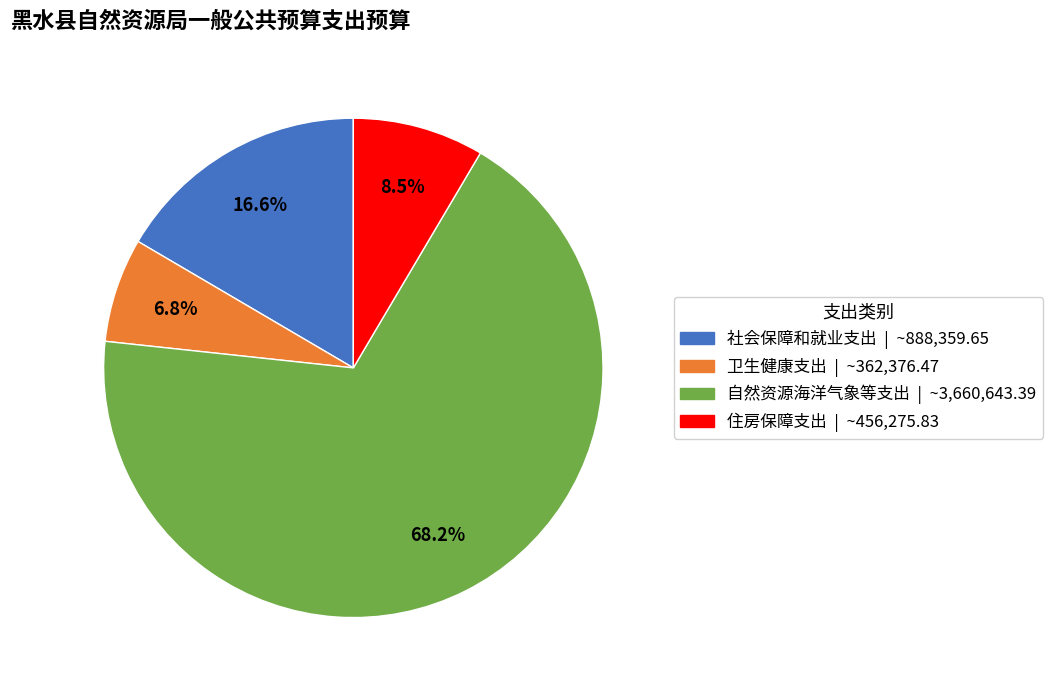

Rank the categories by value from highest to lowest.

自然资源海洋气象等支出, 社会保障和就业支出, 住房保障支出, 卫生健康支出